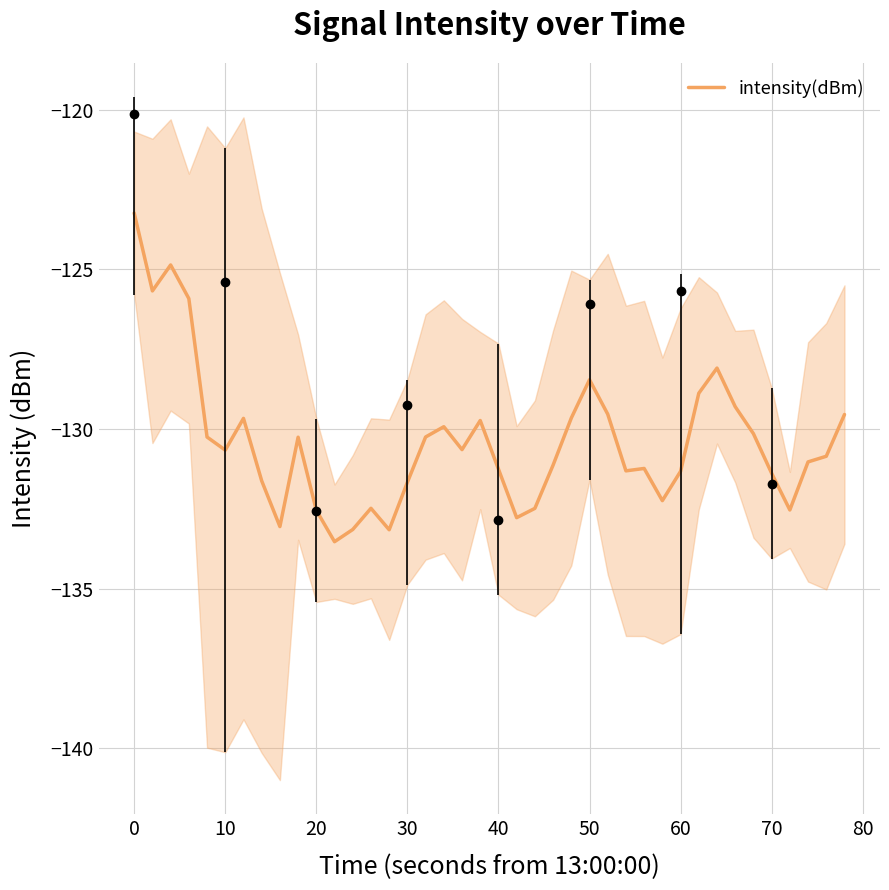

What is the minimum value shown in the chart?

-133.5